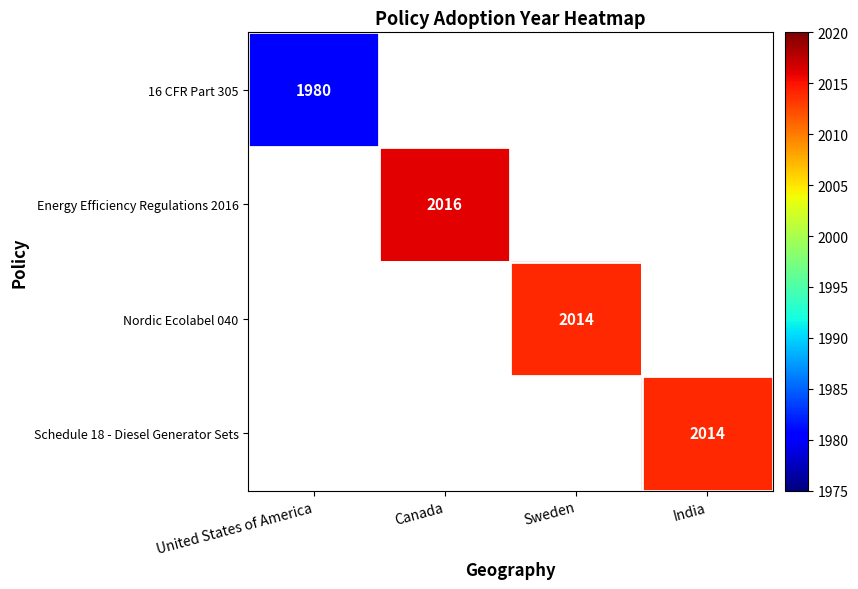

Between United States of America and Sweden, which is larger?

Sweden